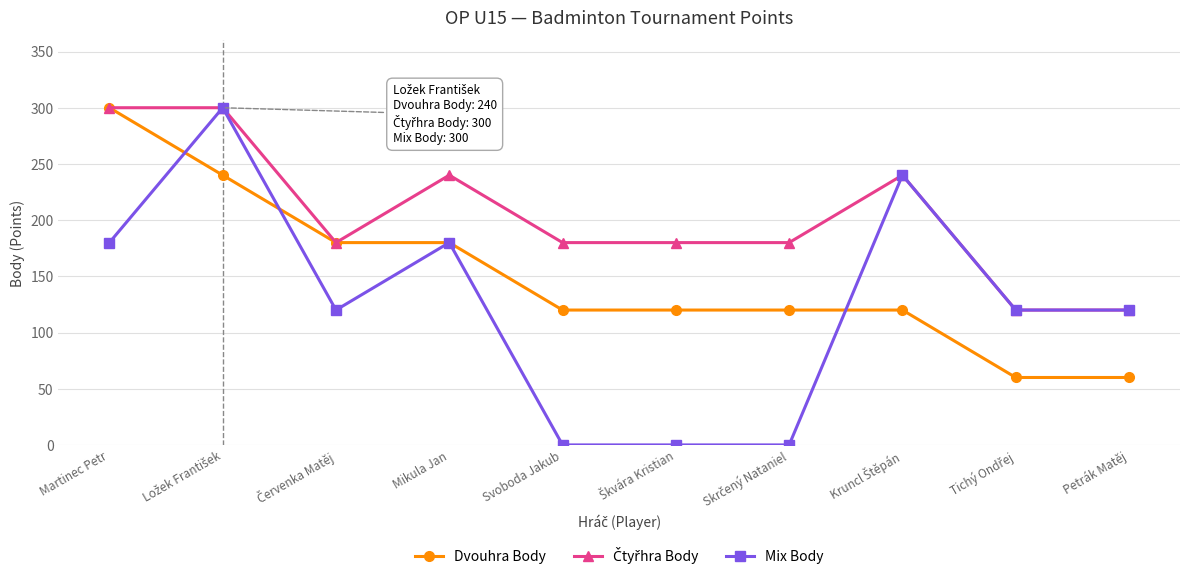

At which label does Dvouhra Body reach its peak?

Martinec Petr